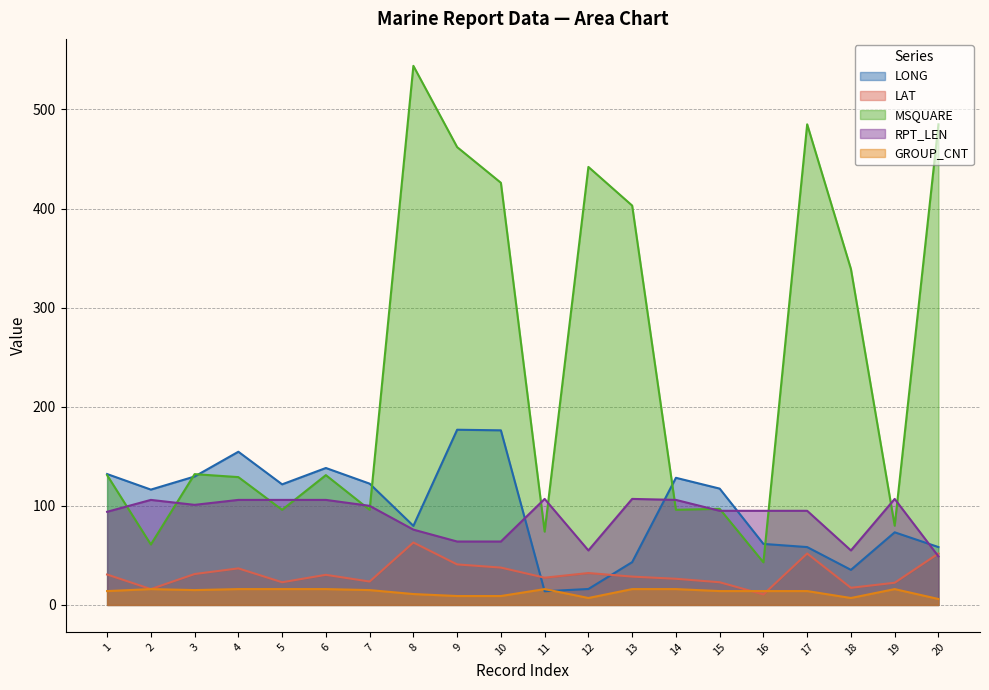

Count the number of categories in the chart.

20